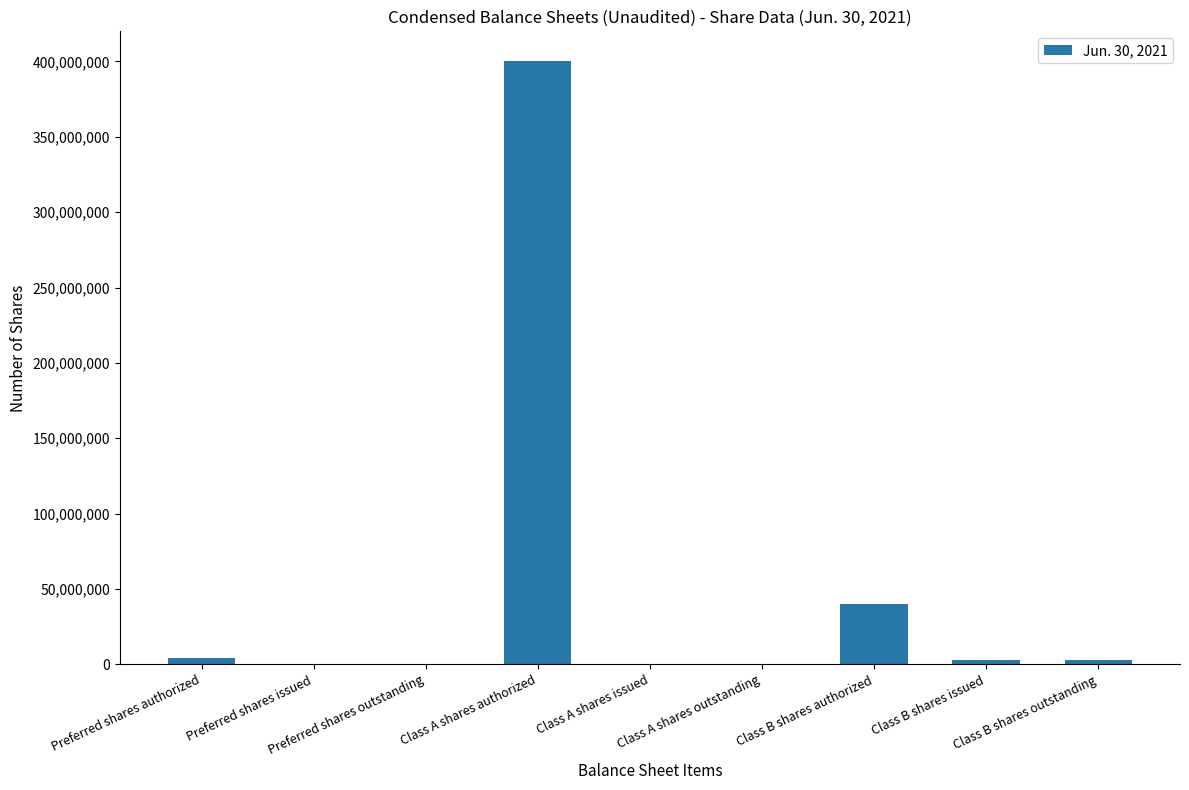

The chart shows a value of 2875000 at Class B shares issued. True or false?

True